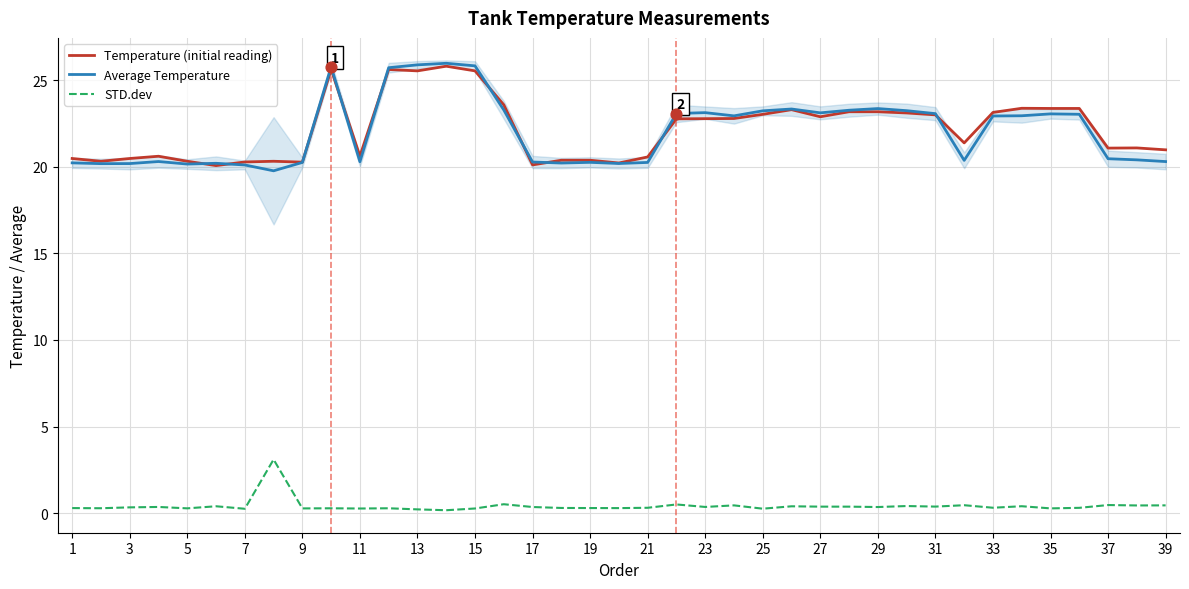

What are all the series names shown in the legend?

Temperature (initial reading), Average Temperature, STD.dev